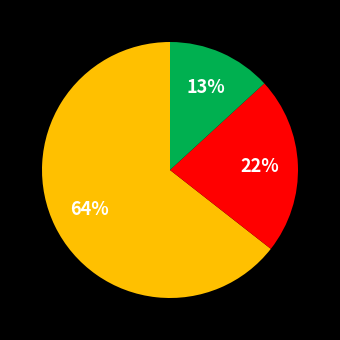

To the nearest percent, what is the average slice percentage?

33%